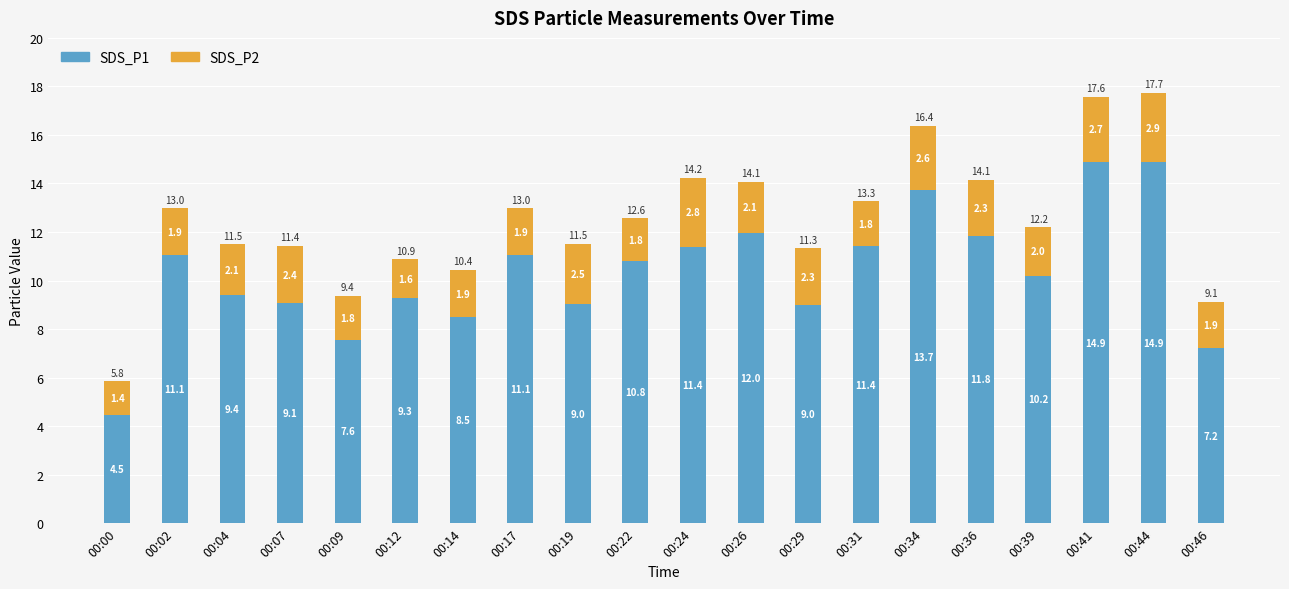

Read the SDS_P1 value at 00:09.

7.6